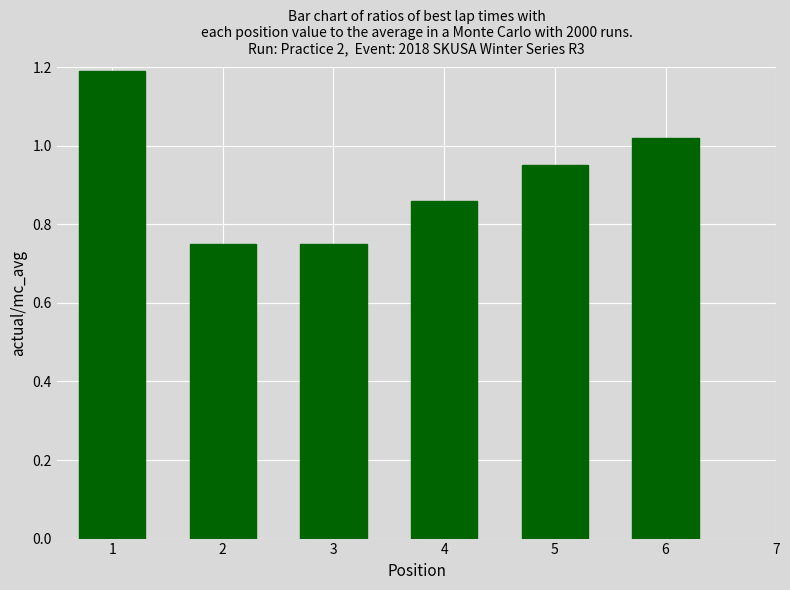

Which has a higher value, 5 or 4?

5